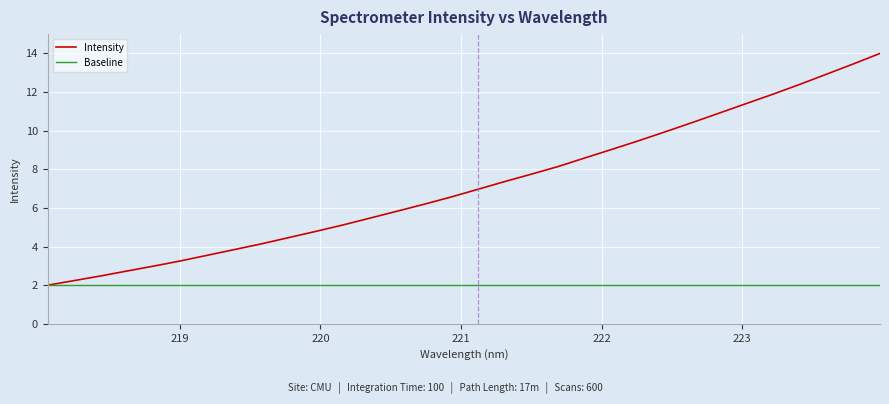

Which series has the largest total across all categories?

Intensity